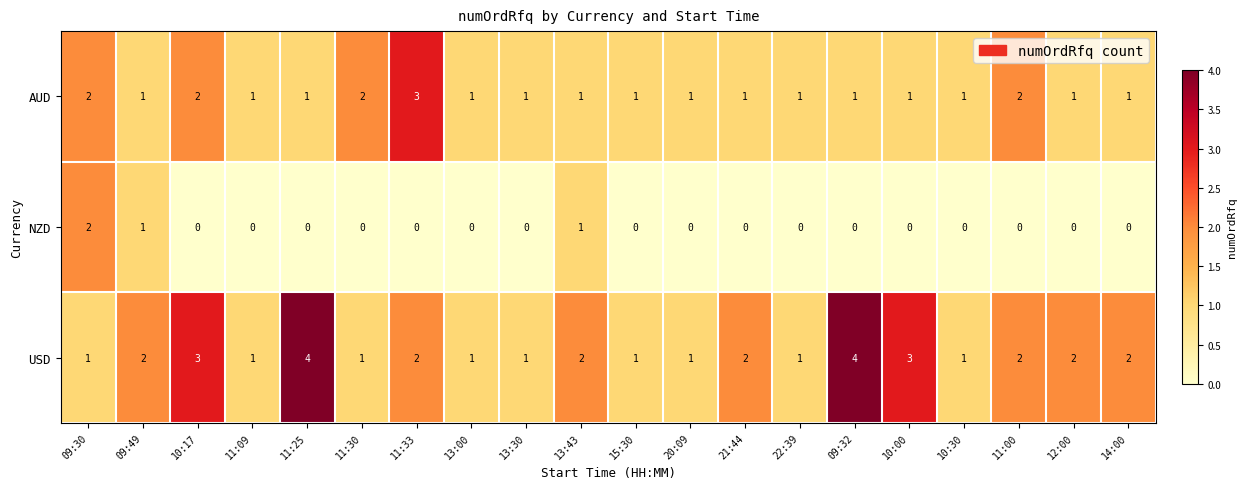

How many values in the AUD series exceed 1?

5